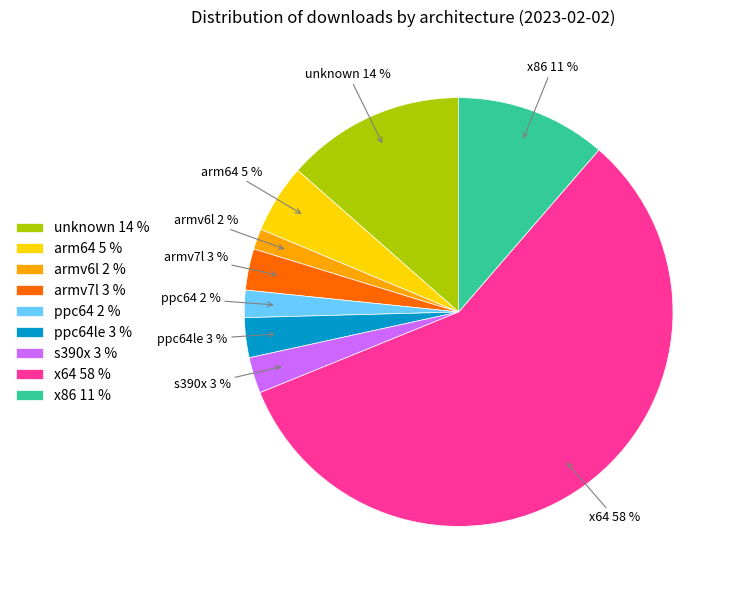

Which has a higher value, x64 58 % or arm64 5 %?

x64 58 %